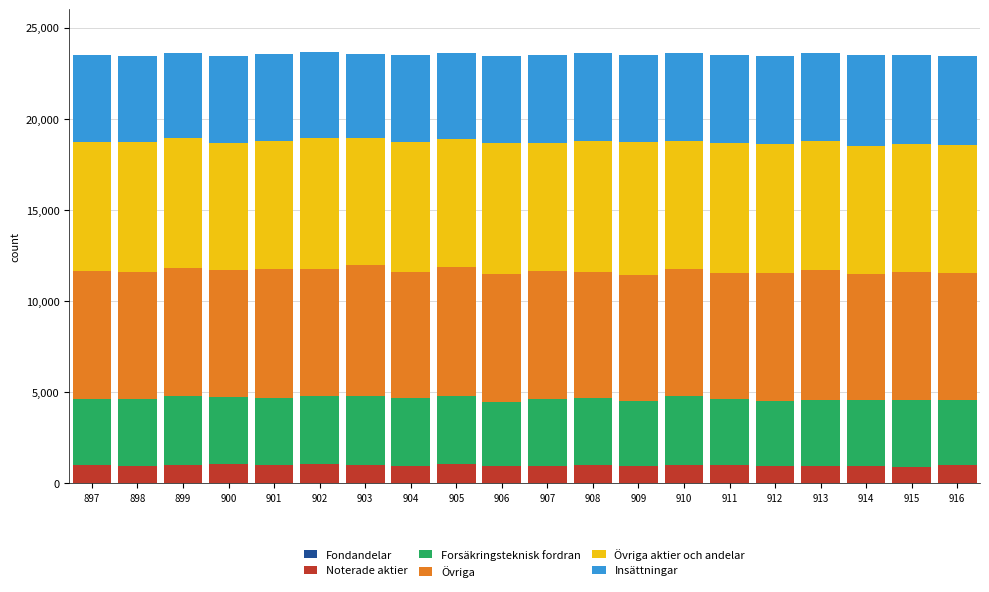

What is the difference between the Fondandelar values at 897 and 911?

3